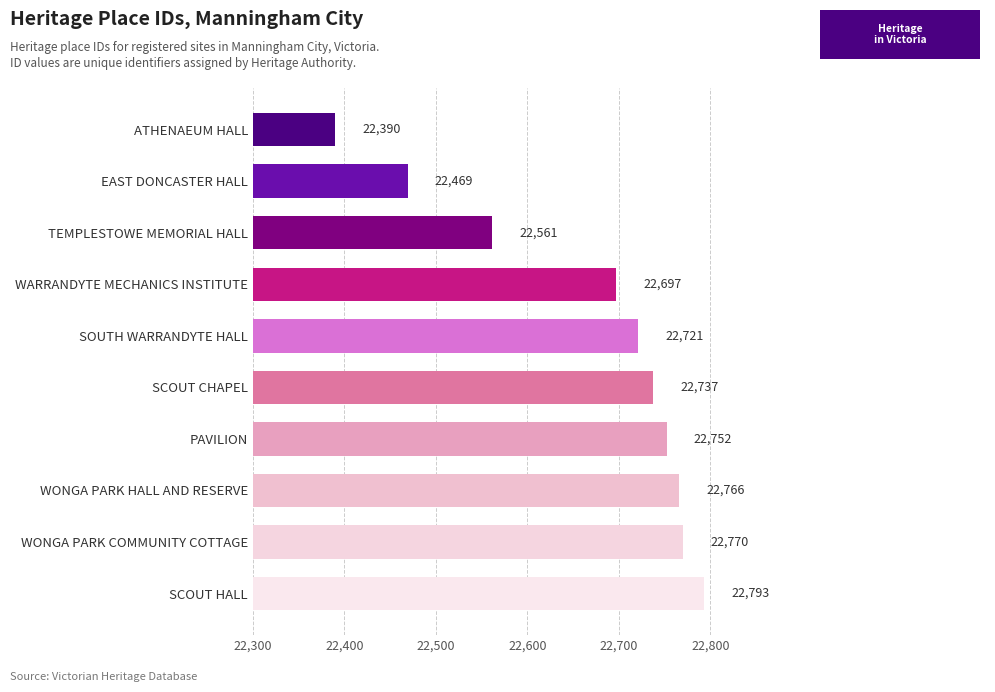

What is the greatest value displayed?

22793